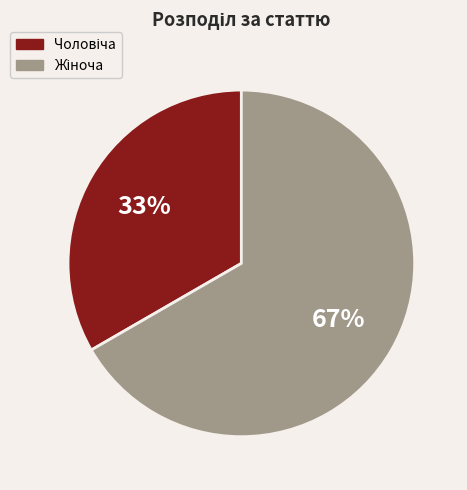

How many slices are in this pie chart?

2